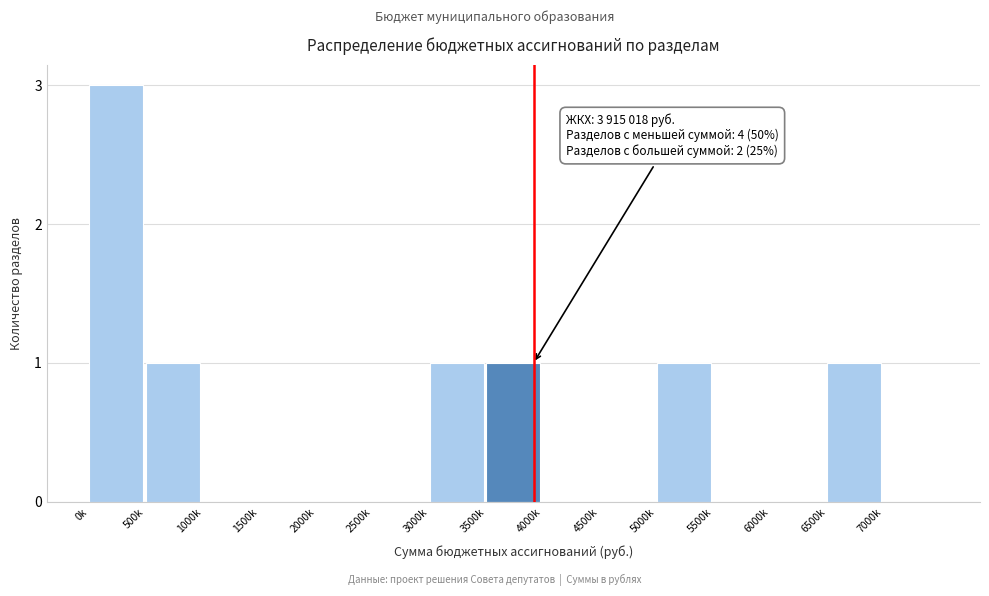

Reading left to right, what are all the values shown in this chart?

0k=3	500k=1	1000k=0	1500k=0	2000k=0	2500k=0	3000k=1	3500k=1	4000k=0	4500k=0	5000k=1	5500k=0	6000k=0	6500k=1	7000k=0